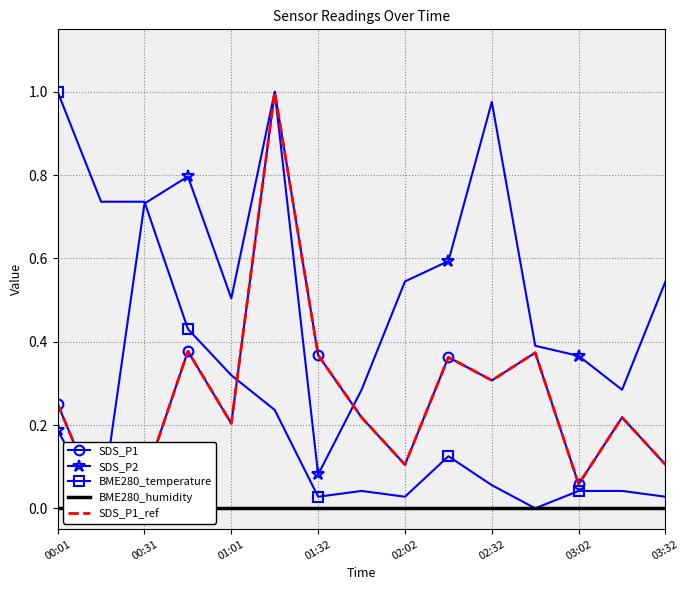

Is it true that BME280_temperature equals 0.0 at 02:32?

False